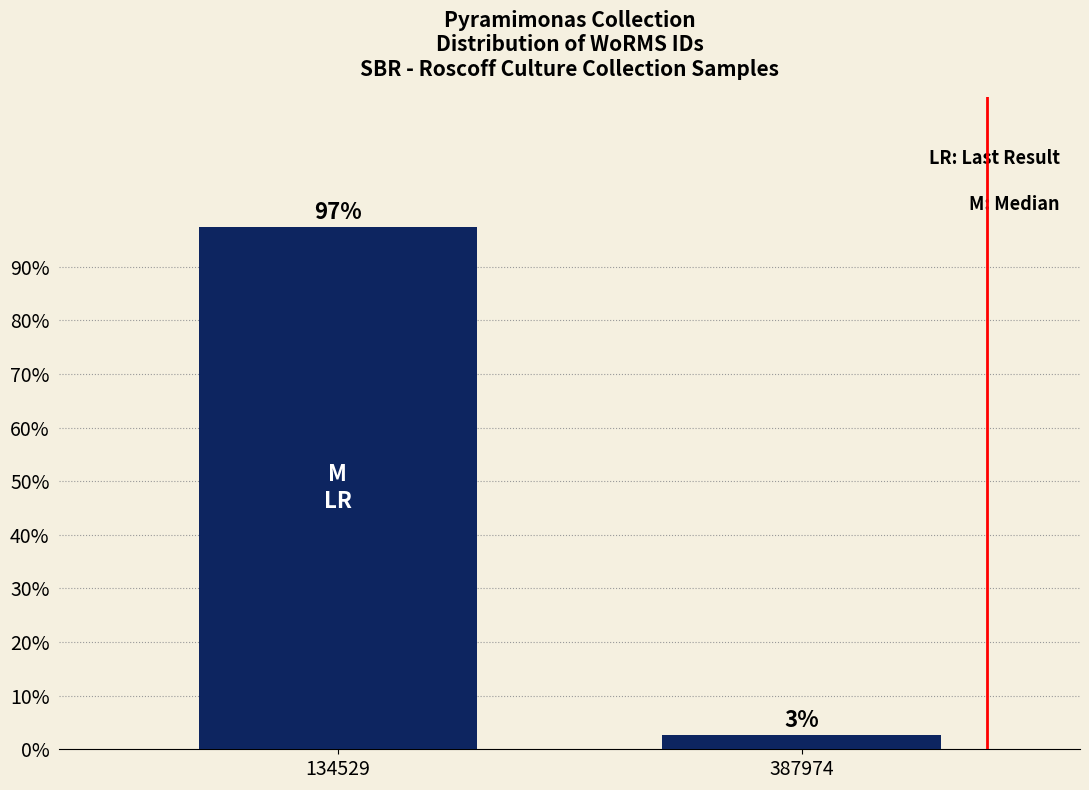

What is the value of the 1st bar from the left?

97.4